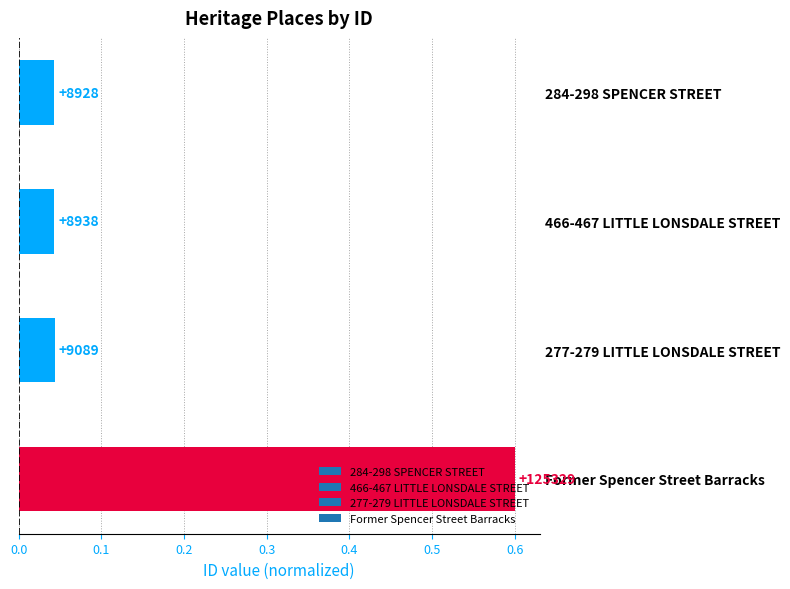

Rank the categories by value from highest to lowest.

Former Spencer Street Barracks, 277-279 LITTLE LONSDALE STREET, 466-467 LITTLE LONSDALE STREET, 284-298 SPENCER STREET